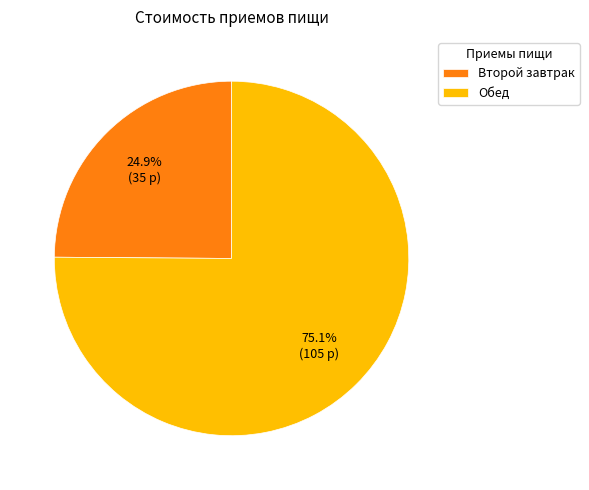

What percentage do Второй завтрак and Обед together represent?

100.0%